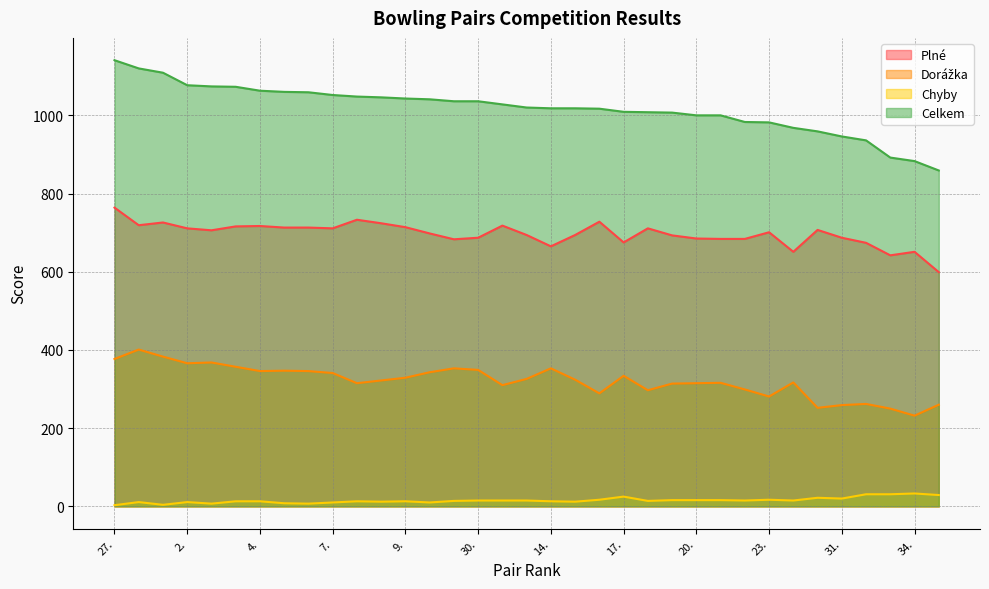

Rank the categories by Dorážka value from lowest to highest.

34., 33., 24., 31., 35., 32., 23., 16., 18., 22., 12., 19., 29., 20., 21., 25., 8., 15., 13., 9., 17., 7., 10., 4., 6., 5., 30., 11., 14., 26., 2., 3., 27., 28., 1.